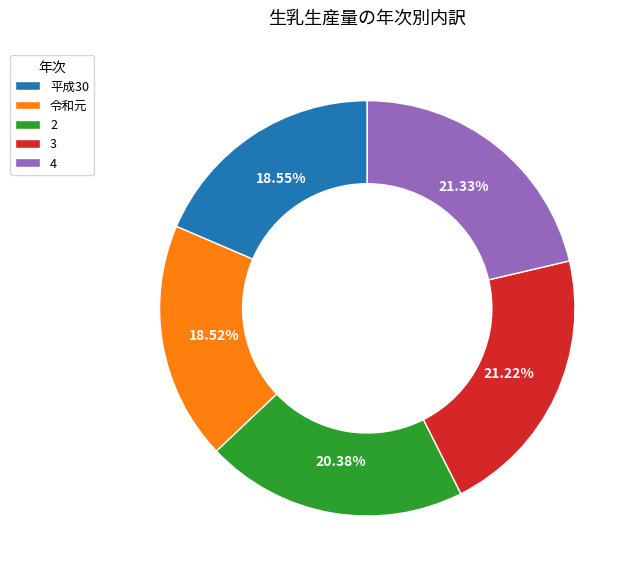

Does any single category account for the majority?

No